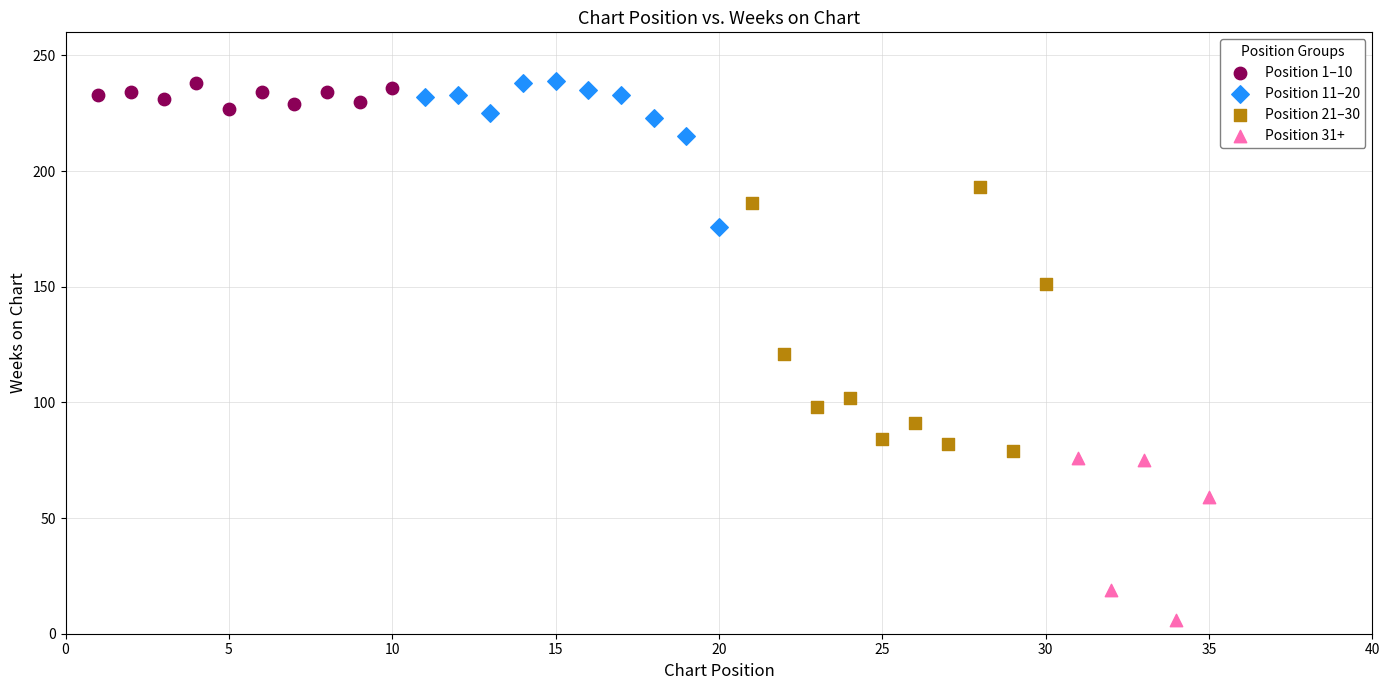

Which series has the largest Y range (max minus min)?

Position 21–30